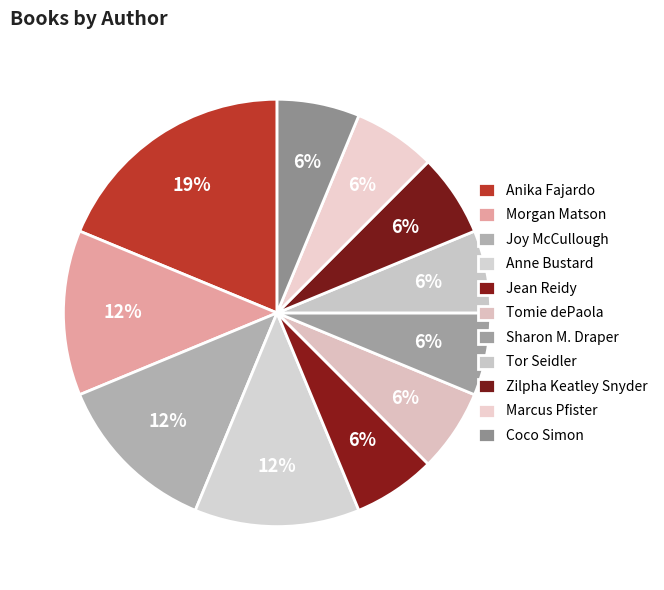

Rank the categories by value from highest to lowest.

Anika Fajardo, Morgan Matson, Joy McCullough, Anne Bustard, Jean Reidy, Tomie dePaola, Sharon M. Draper, Tor Seidler, Zilpha Keatley Snyder, Marcus Pfister, Coco Simon